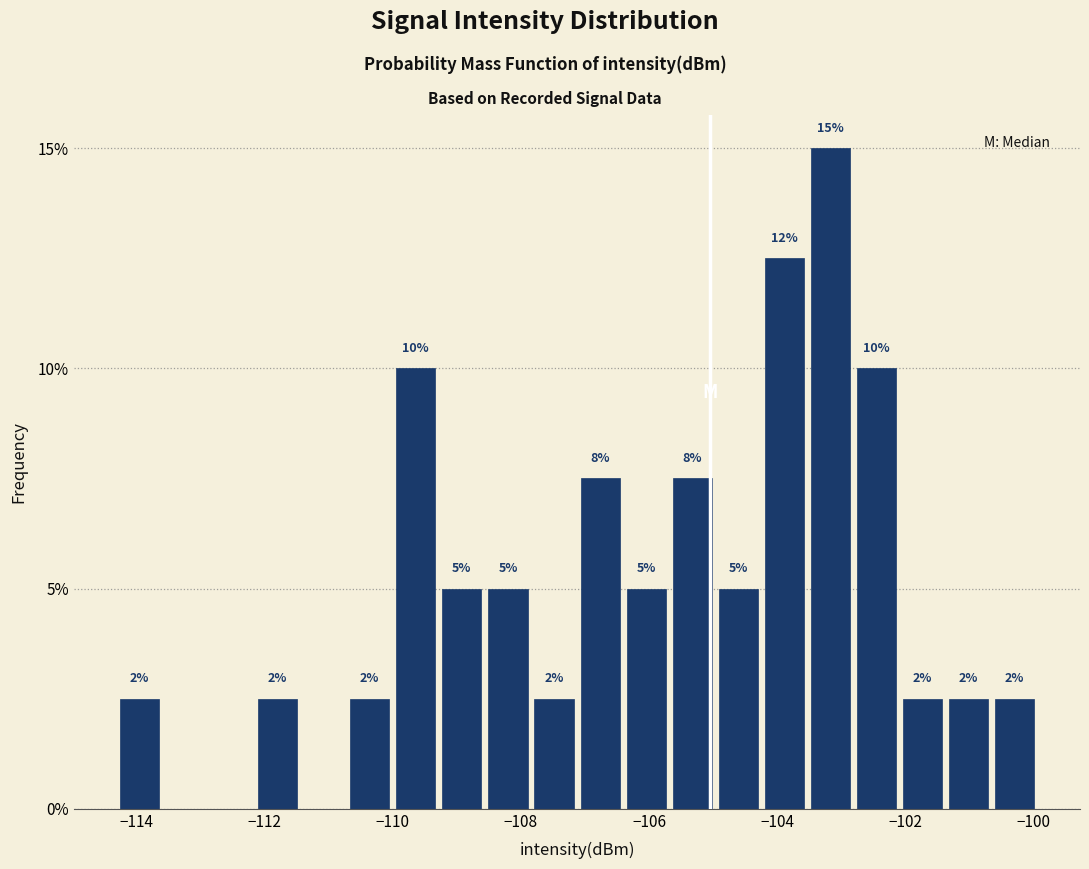

Around what value on the x-axis is the tallest bar? Give the approximate position of its centre, as read against the axis.

-103.2